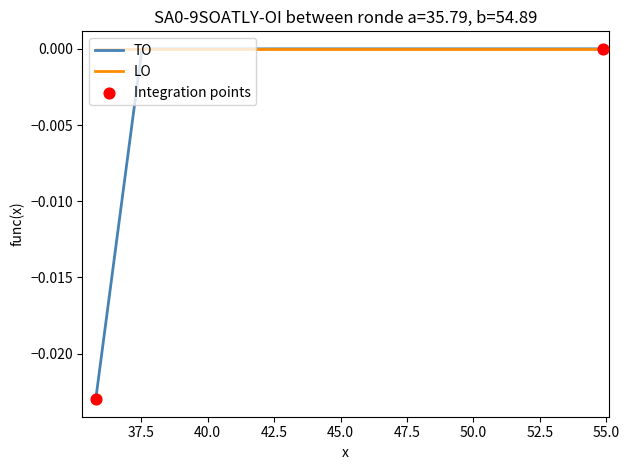

Which series has the largest range (max minus min)?

TO